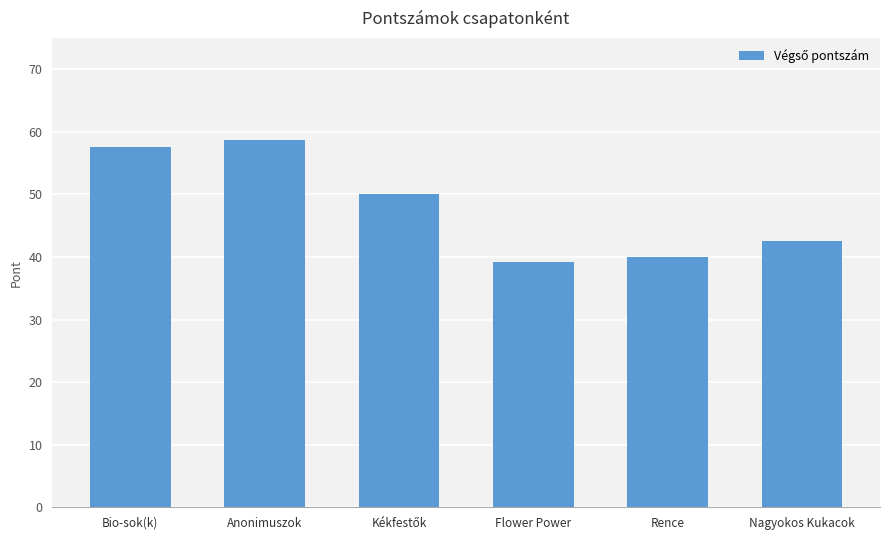

What is the label of the 5th bar from the right?

Anonimuszok